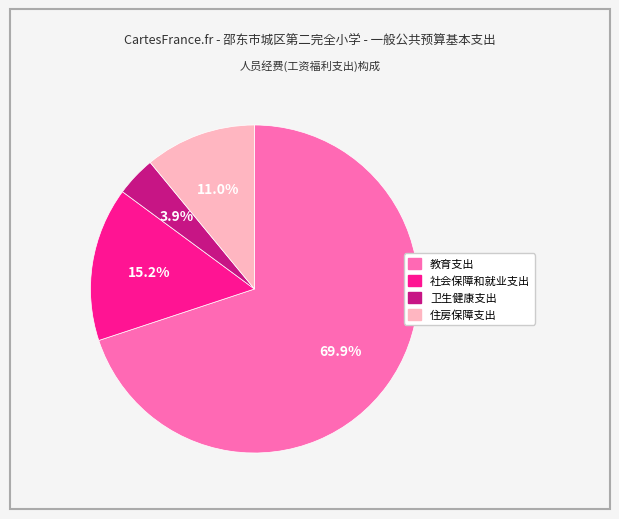

To the nearest percent, what is the combined percentage of 住房保障支出 and 卫生健康支出?

15%